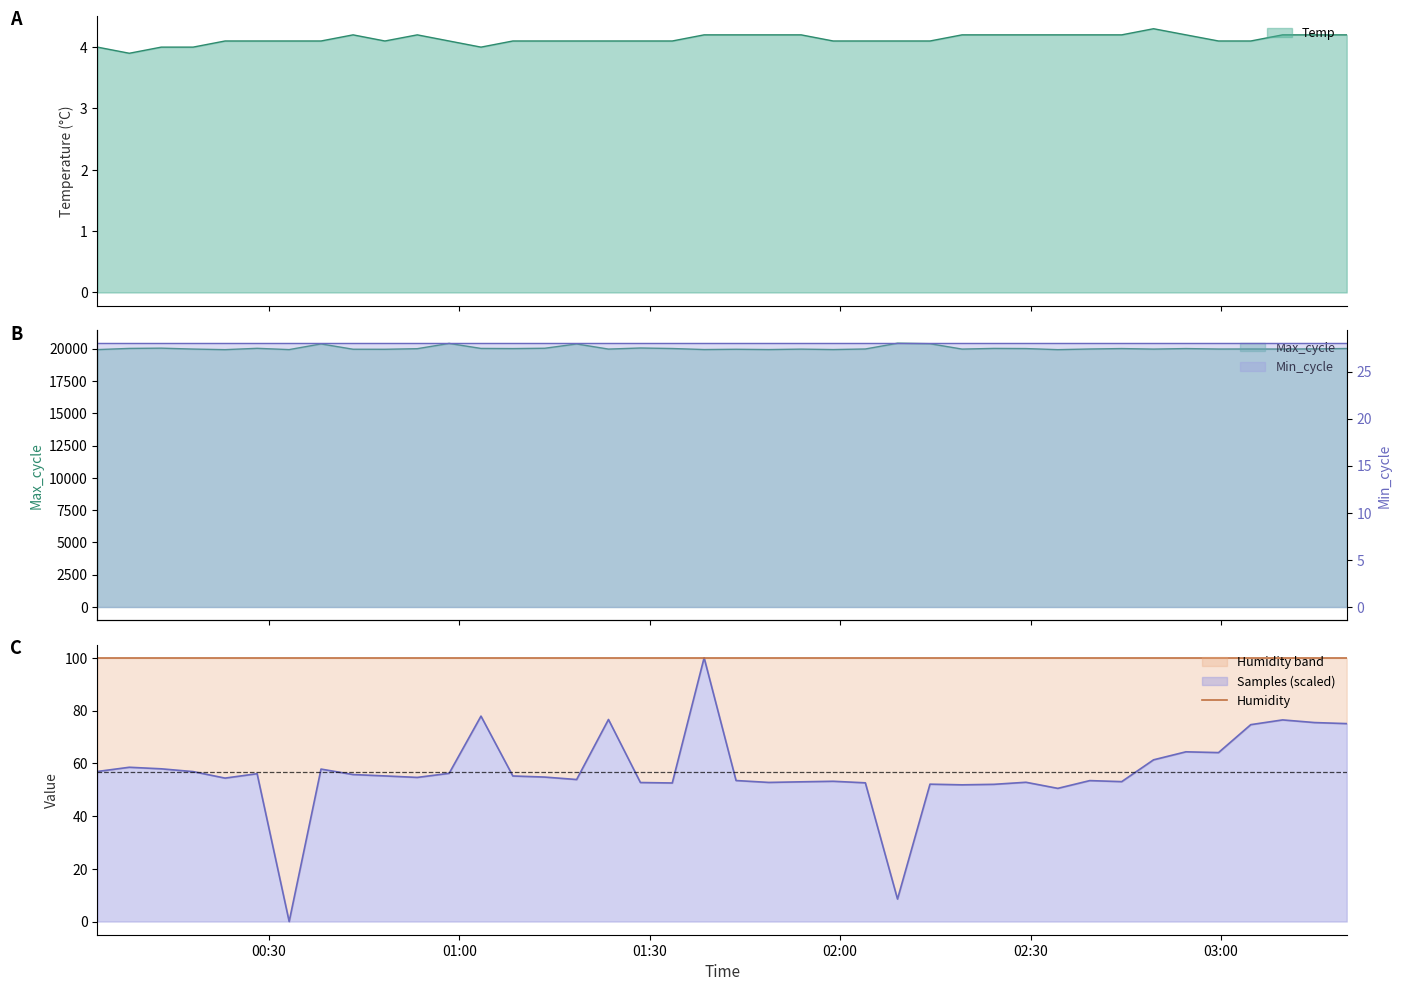

At how many categories does at least one series exceed 8924?

40